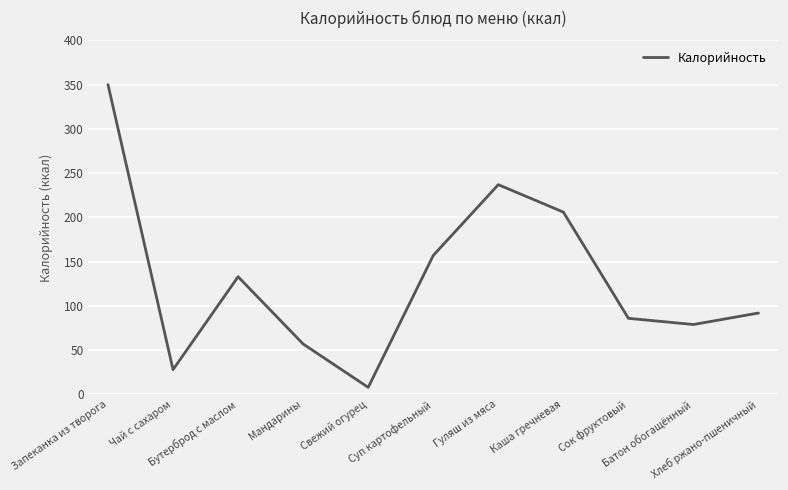

Reading left to right, transcribe all the data shown in this chart.

350	28	133	57	8	157	237	206	86	79	92